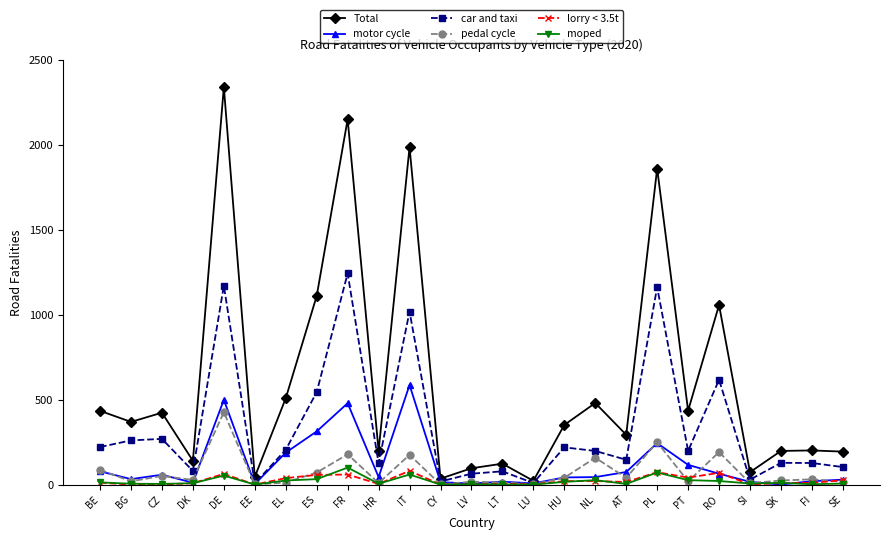

Which series has the largest range (max minus min)?

Total